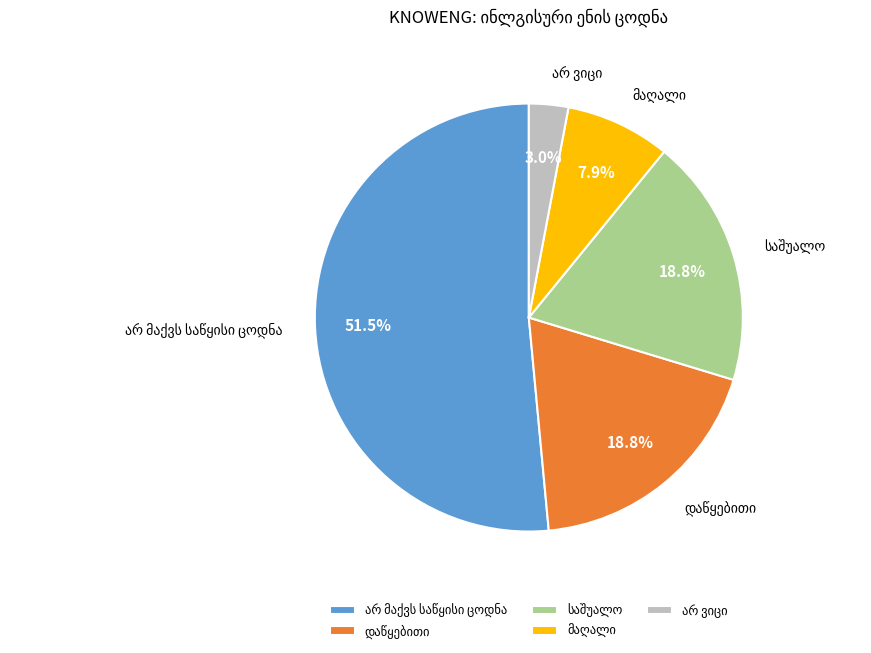

Is there any slice that represents more than half of the pie?

Yes